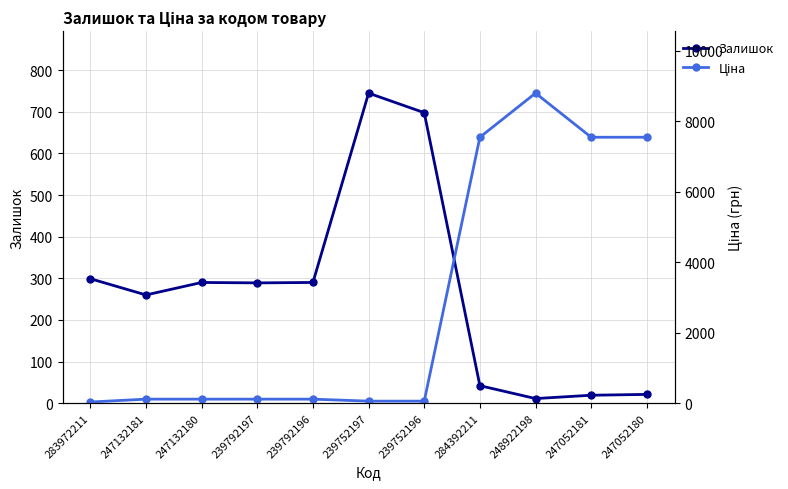

What is the label of the 2nd point from the left?

247132181